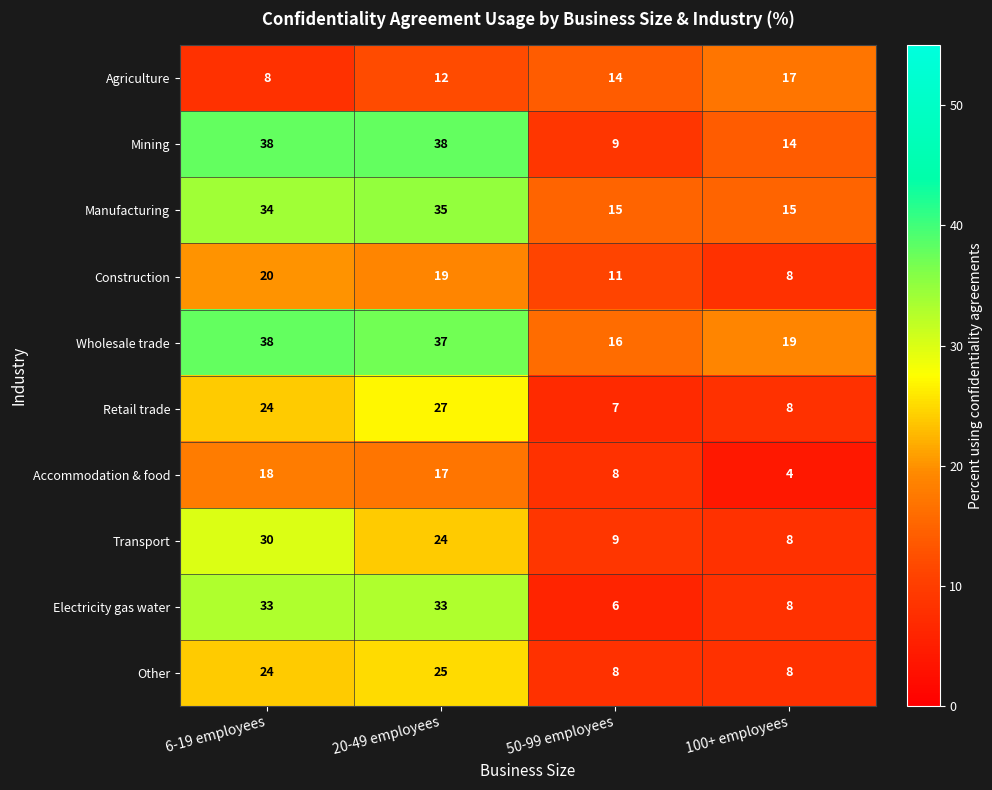

True or false: Mining has a value of 58 at 20-49 employees.

False